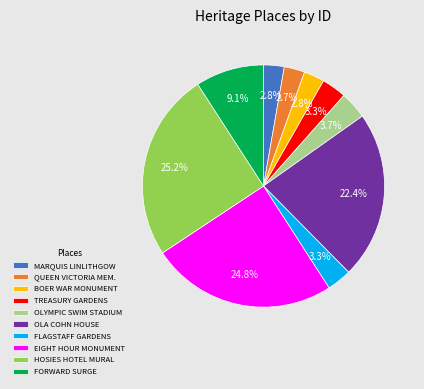

Is it true that TREASURY GARDENS is 16% of the pie?

False